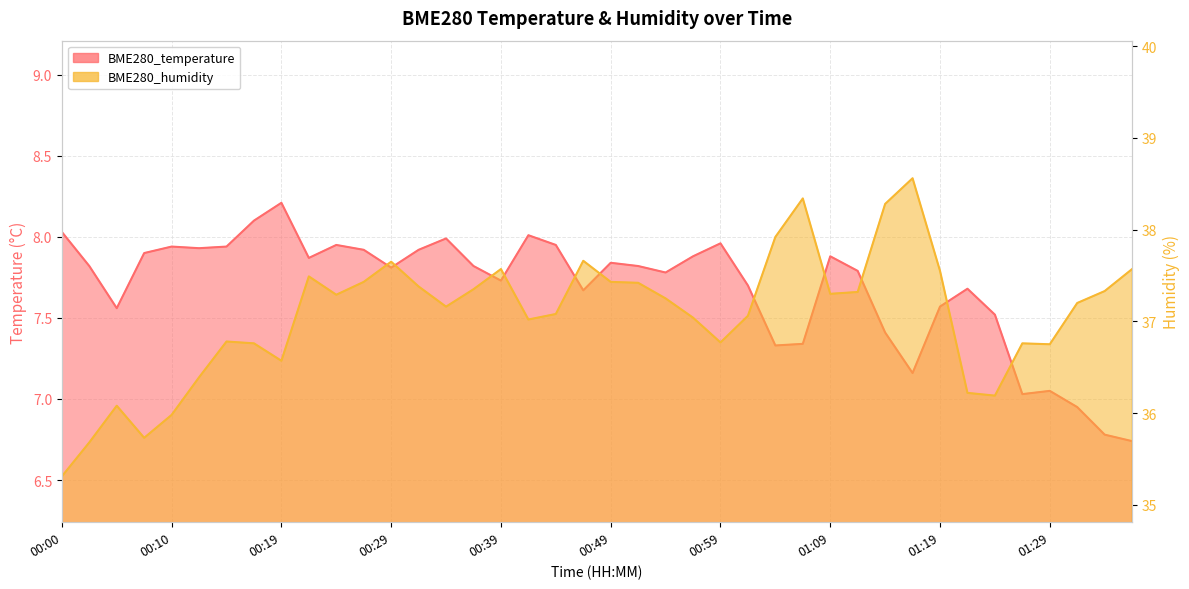

Reading left to right, transcribe all the data shown in this chart.

BME280_temperature: 00:00=8.0	00:02=7.8	00:05=7.6	00:07=7.9	00:10=7.9	00:12=7.9	00:15=7.9	00:17=8.1	00:19=8.2	00:22=7.9	00:24=8.0	00:27=7.9	00:29=7.8	00:32=7.9	00:34=8.0	00:37=7.8	00:39=7.7	00:42=8.0	00:44=8.0	00:47=7.7	00:49=7.8	00:52=7.8	00:54=7.8	00:57=7.9	00:59=8.0	01:01=7.7	01:04=7.3	01:06=7.3	01:09=7.9	01:11=7.8	01:14=7.4	01:16=7.2	01:19=7.6	01:21=7.7	01:24=7.5	01:26=7.0	01:29=7.0	01:31=7.0	01:33=6.8	01:36=6.7
BME280_humidity: 00:00=35.3	00:02=35.7	00:05=36.1	00:07=35.7	00:10=36.0	00:12=36.4	00:15=36.8	00:17=36.8	00:19=36.6	00:22=37.5	00:24=37.3	00:27=37.4	00:29=37.6	00:32=37.4	00:34=37.2	00:37=37.4	00:39=37.6	00:42=37.0	00:44=37.1	00:47=37.7	00:49=37.4	00:52=37.4	00:54=37.2	00:57=37.0	00:59=36.8	01:01=37.1	01:04=37.9	01:06=38.3	01:09=37.3	01:11=37.3	01:14=38.3	01:16=38.6	01:19=37.5	01:21=36.2	01:24=36.2	01:26=36.8	01:29=36.8	01:31=37.2	01:33=37.3	01:36=37.6